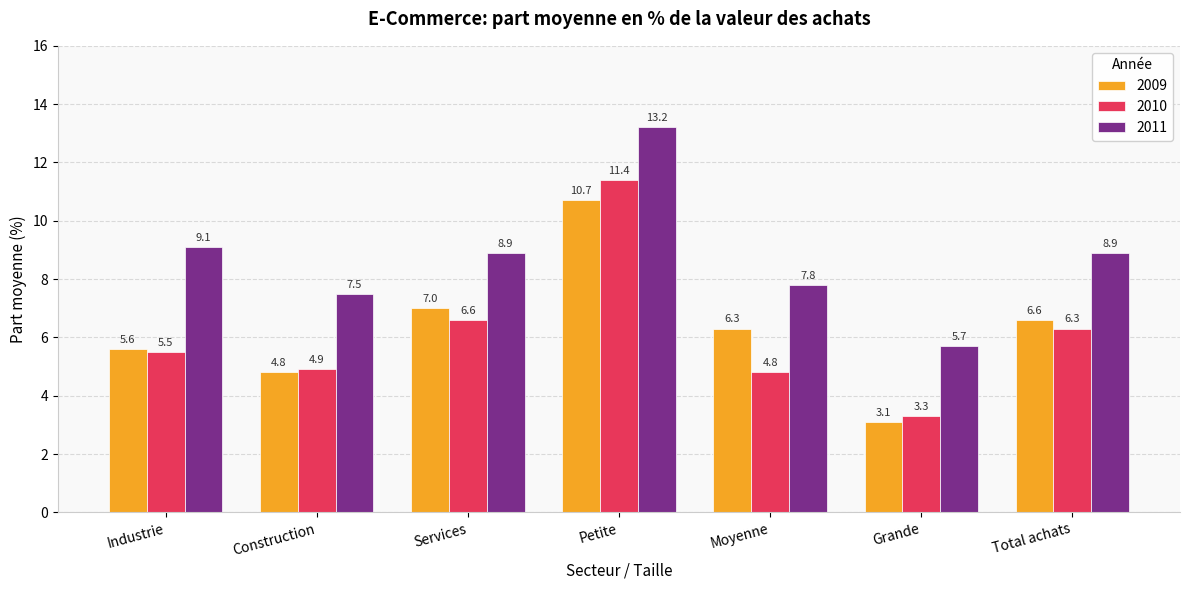

What is the label of the 1st bar from the right?

Total achats